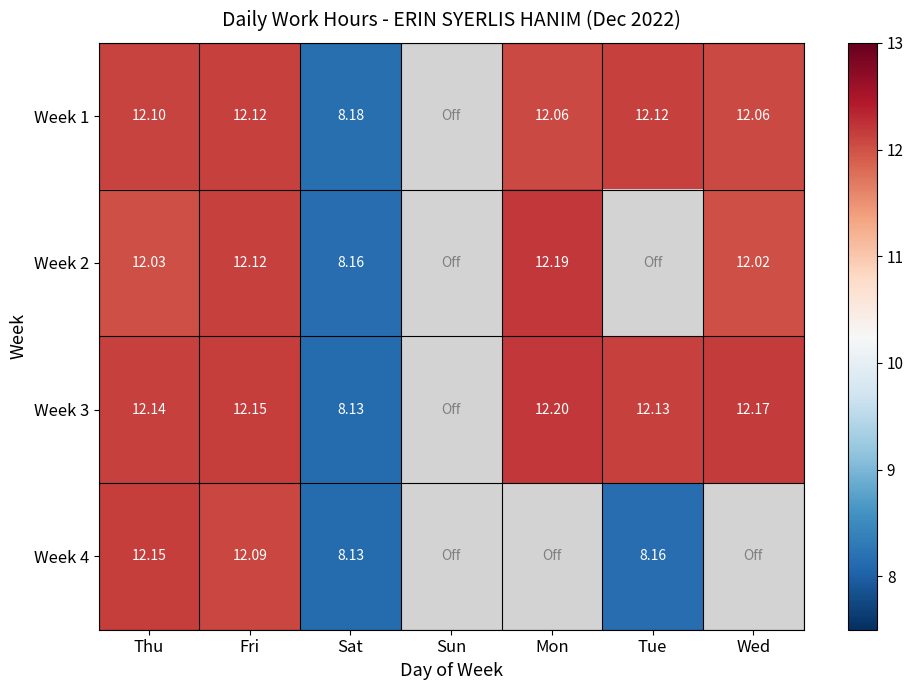

What is the difference between the maximum and minimum values in the Week 2 series?

4.0